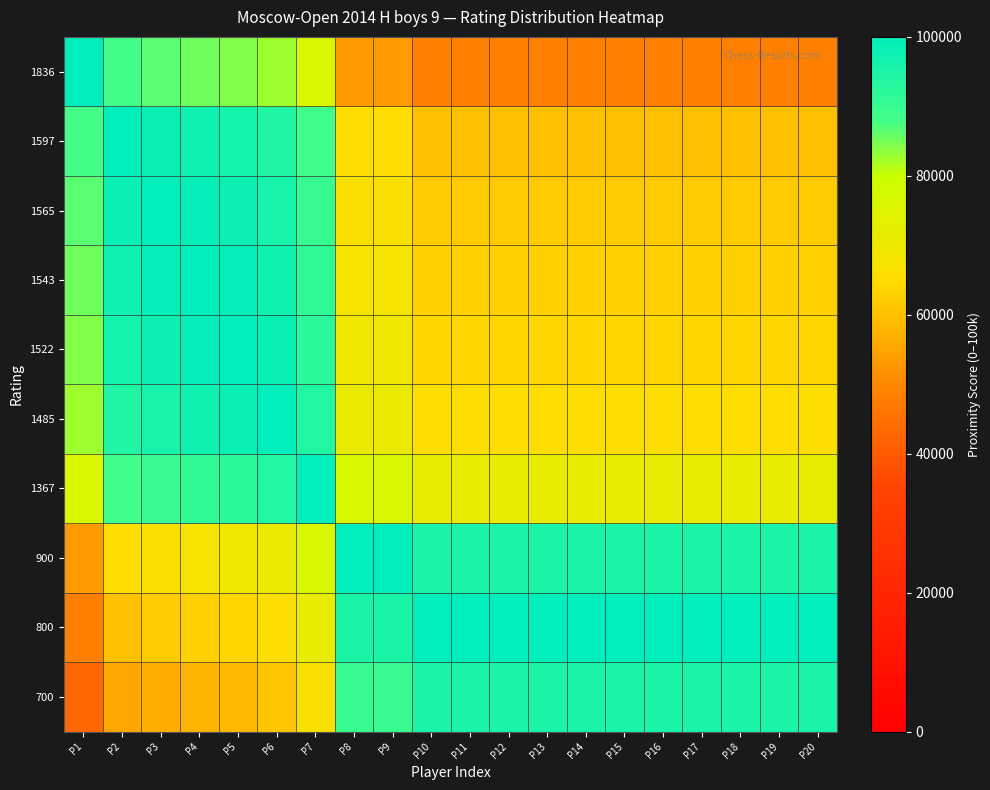

What is the spread (max minus min) of values at P17?

51800.0